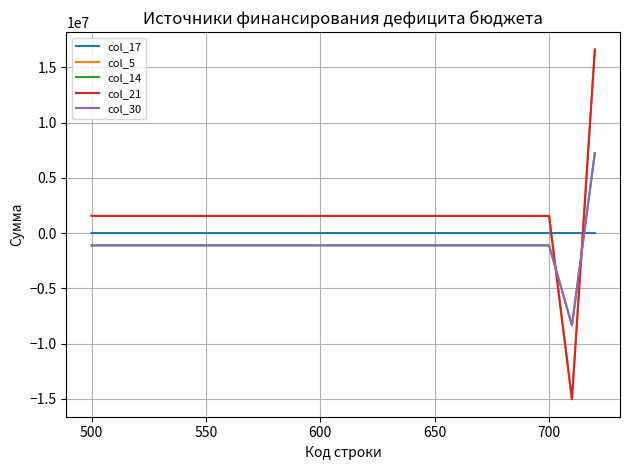

At which label is col_17 closest to 610?

700